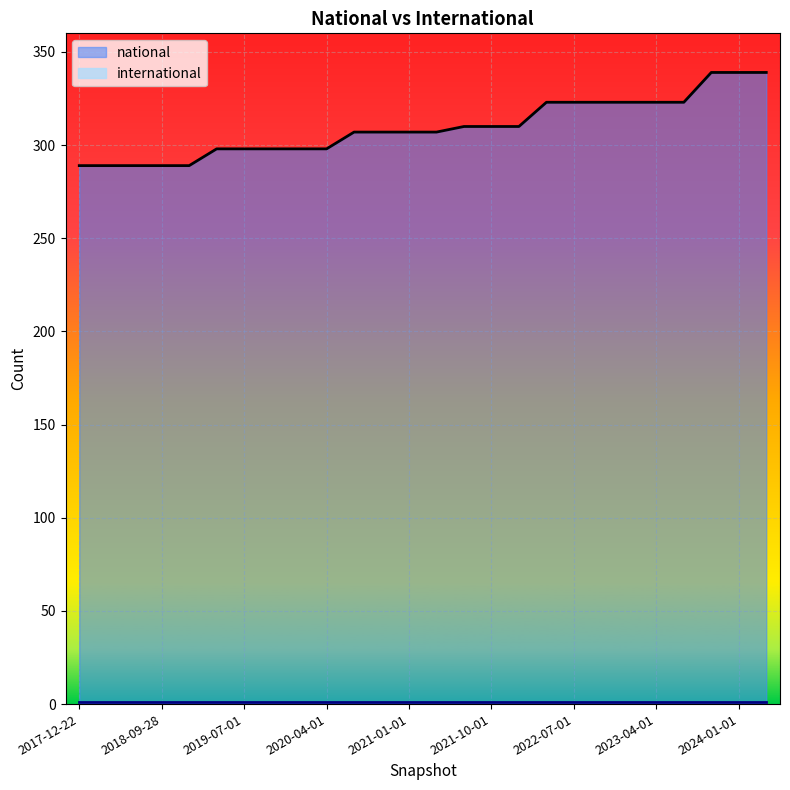

What is the change in value from 2019-10-09 to 2021-01-01?

+9